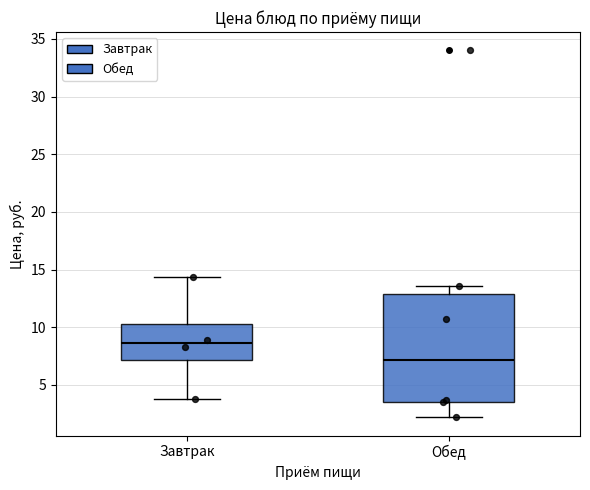

Reading left to right, read every box against the y-axis: the position of its median line, the range the box covers, and the ends of its whiskers. The values are not printed on the chart, so give them approximately, as read against the axis.

Завтрак: median 8.5, box 7.0 to 10.5, whiskers 4.0 to 14.5
Обед: median 7.0, box 3.5 to 13.0, whiskers 2.0 to 13.5